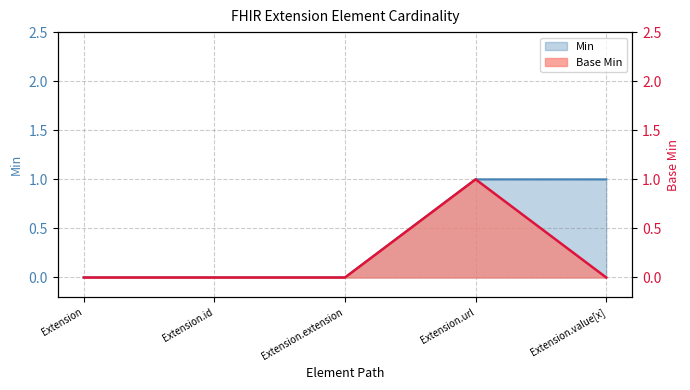

What is the difference between the maximum and minimum values in the Base Min series?

1